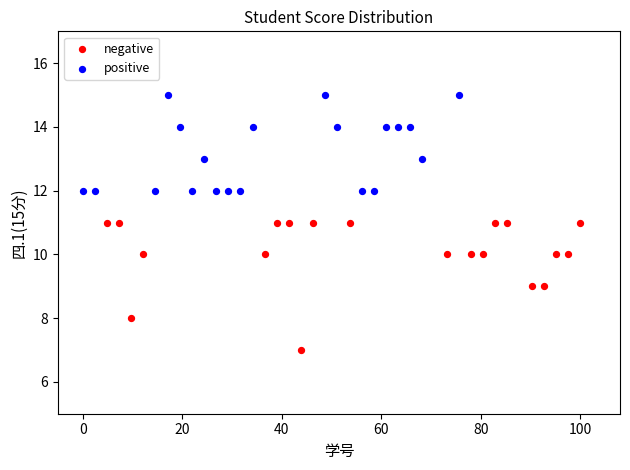

Which series reaches the maximum Y coordinate?

positive